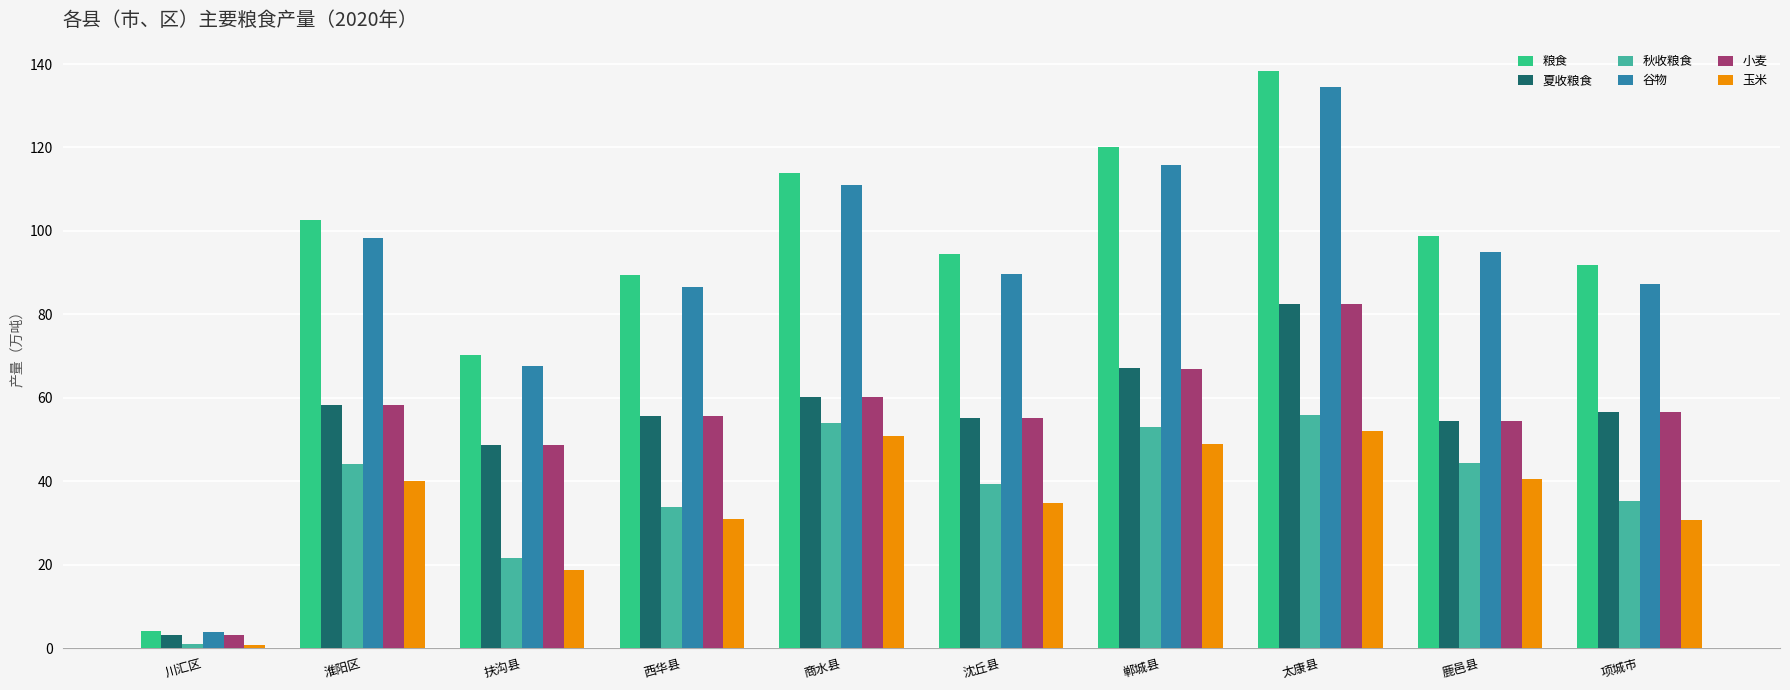

What is the approximate value of 秋收粮食 at 太康县?

55.8